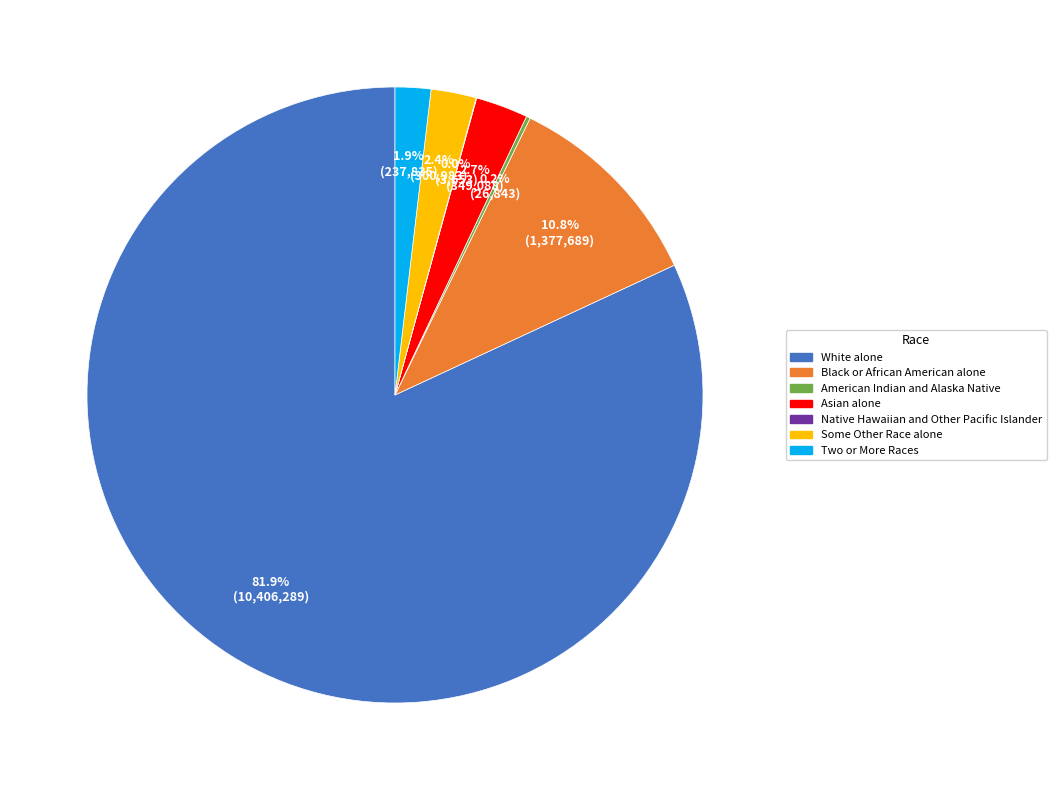

The Black or African American alone slice represents 2% of the pie. True or false?

False